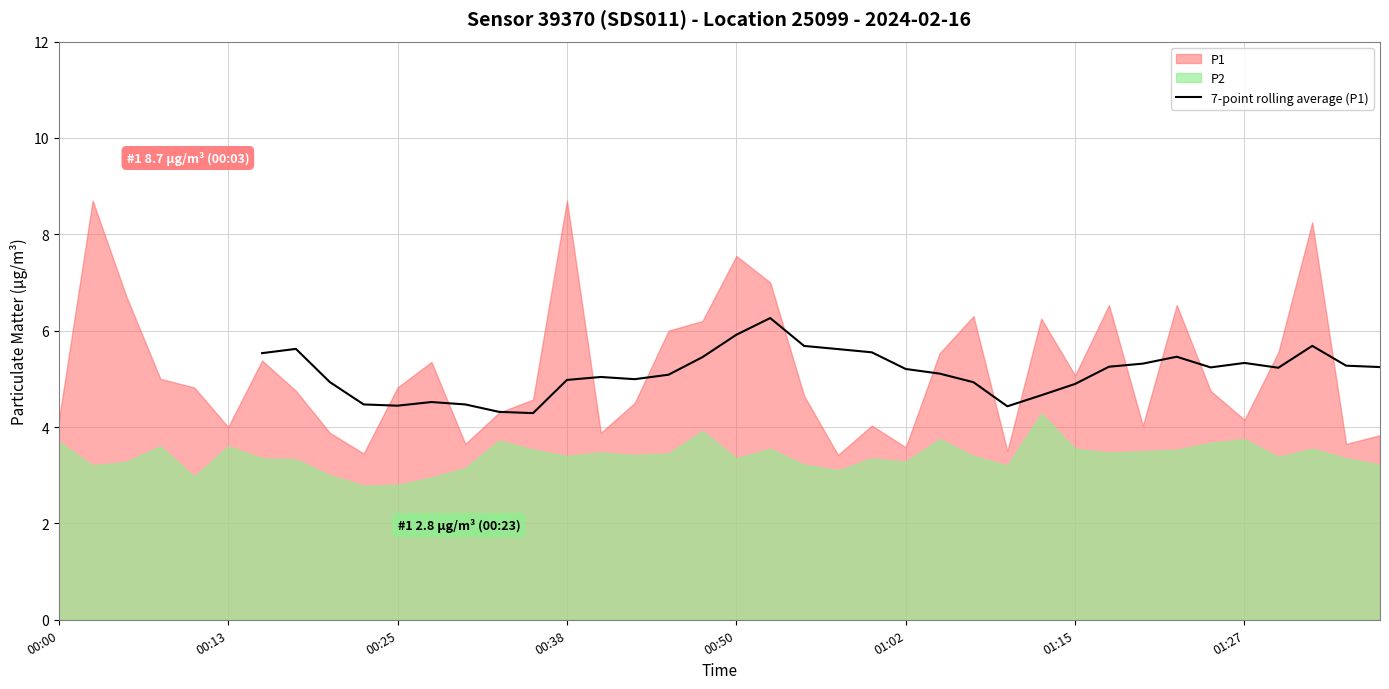

What is the minimum value for 7-point rolling average (P1)?

4.3